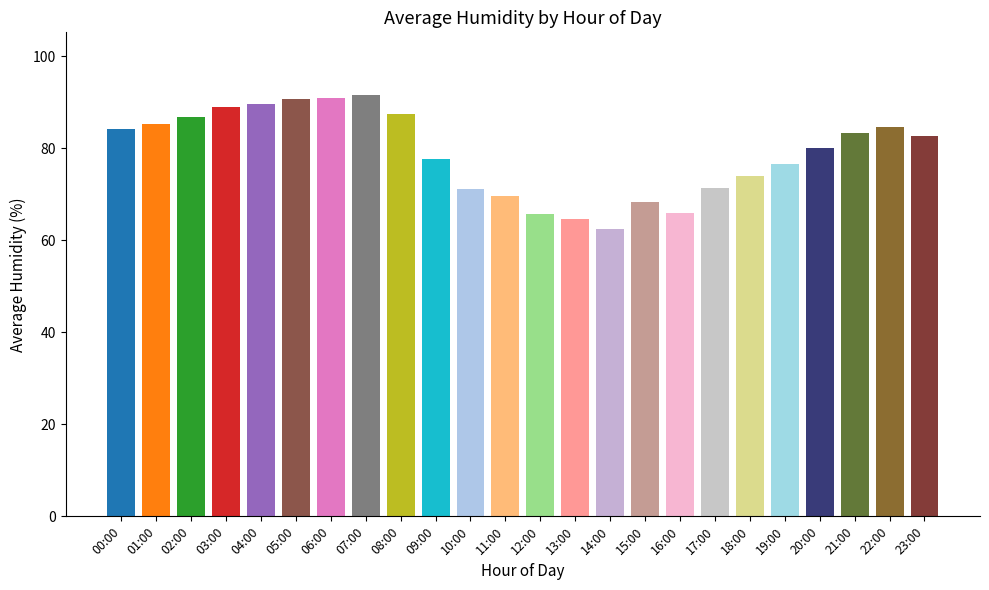

What is the label of the 21st bar from the right?

03:00